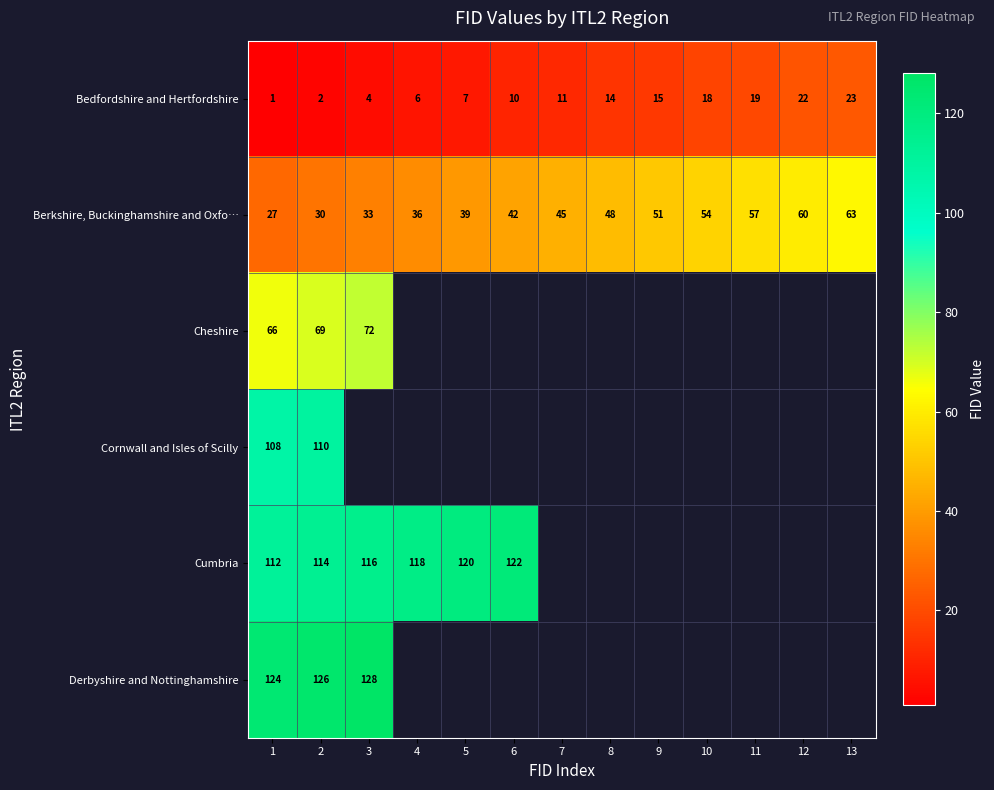

Count the number of data series in this chart.

6